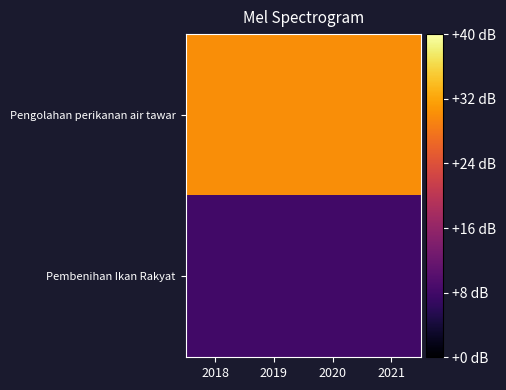

What is the minimum value shown in the chart?

8